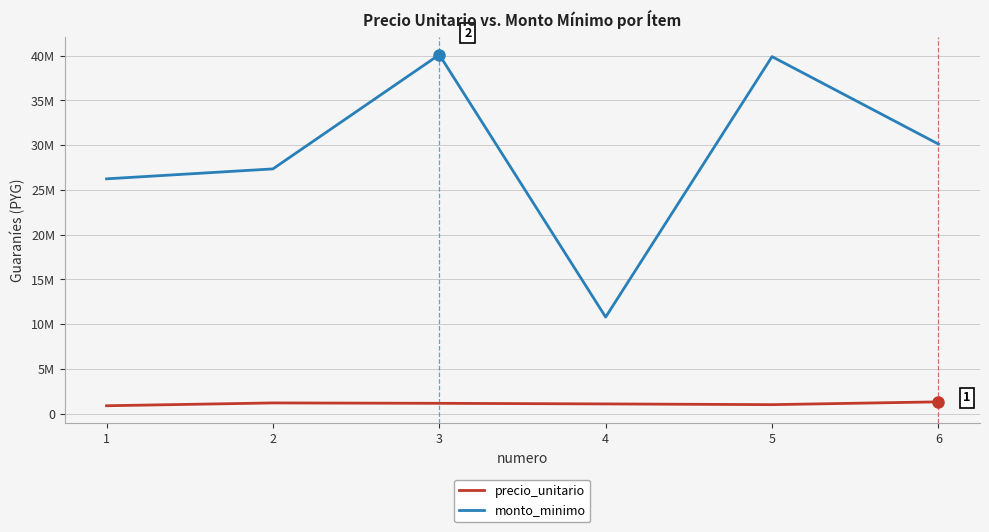

True or false: monto_minimo and precio_unitario intersect in this chart.

False